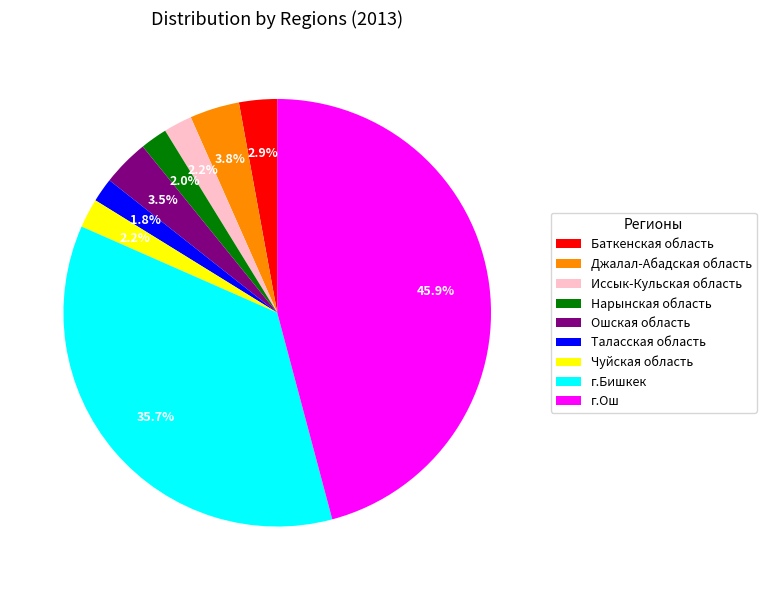

To the nearest percent, what percentage of the pie is Джалал-Абадская область?

4%